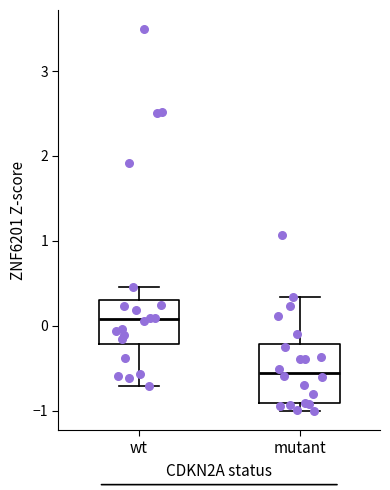

Which box's median line is the lowest?

mutant